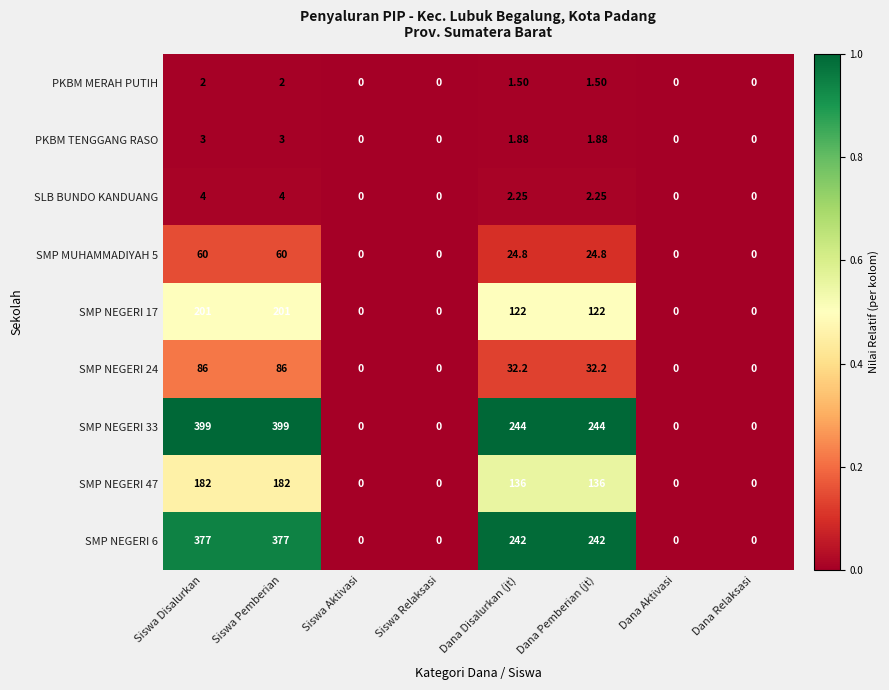

How many distinct data groups are displayed?

9